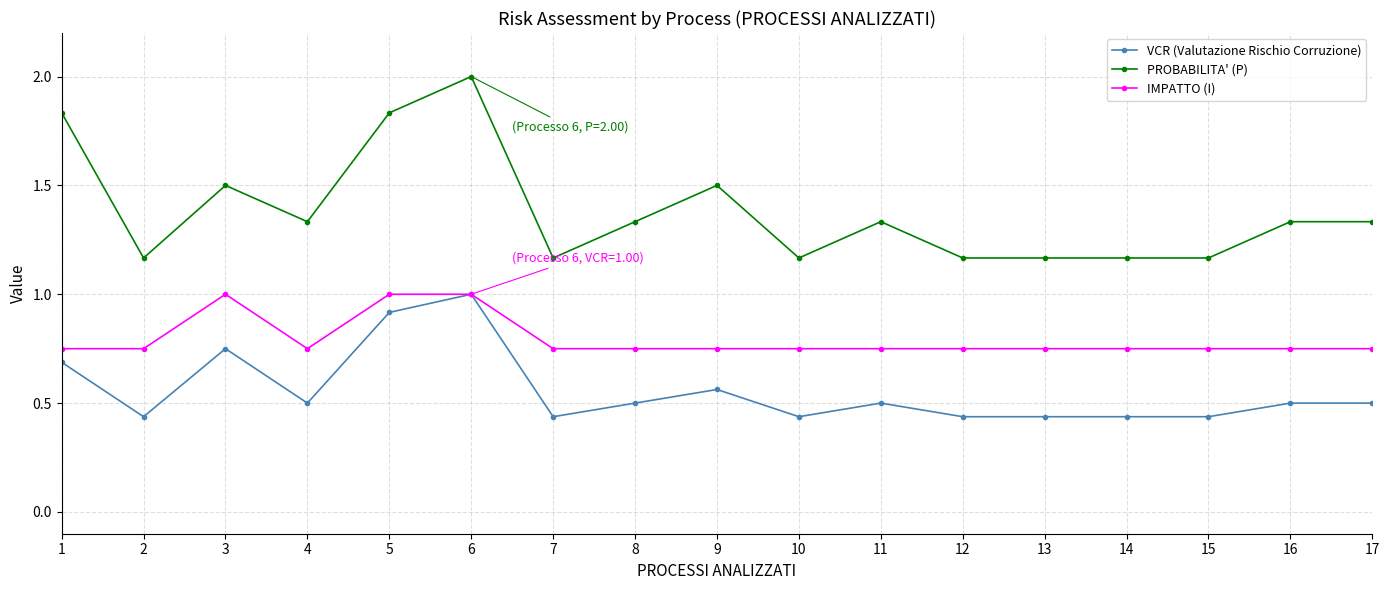

True or false: IMPATTO (I) and PROBABILITA' (P) cross at least once.

False